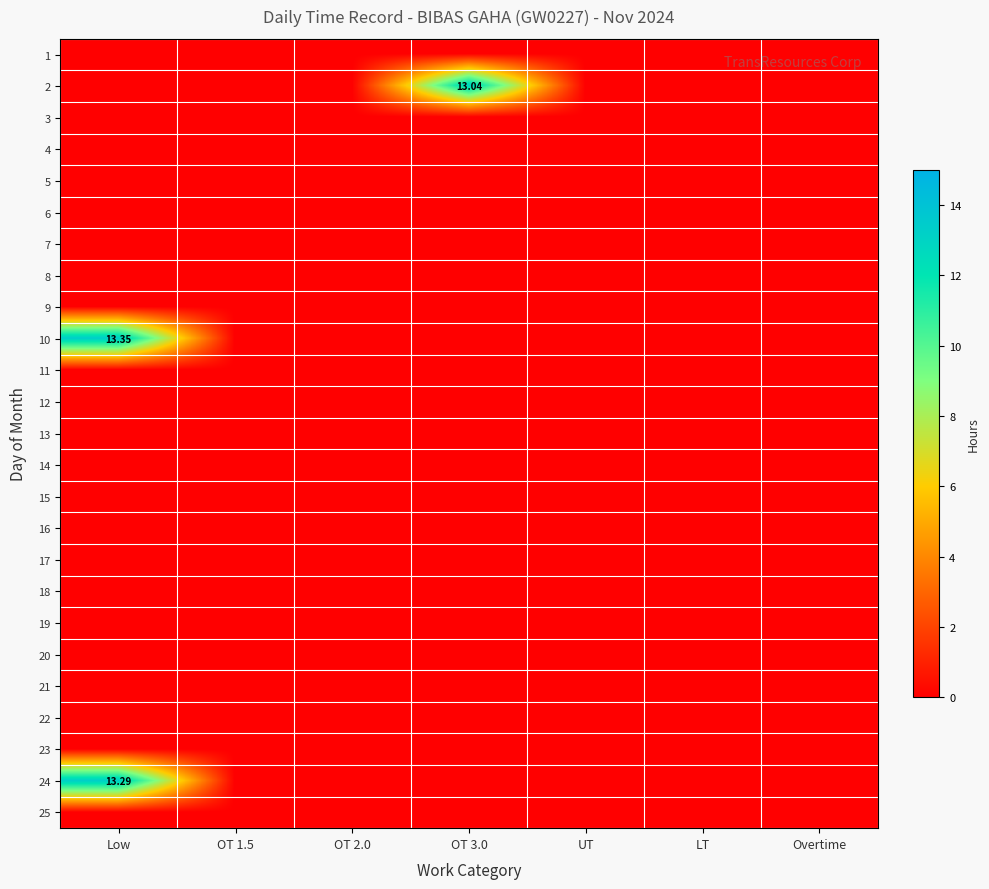

What is the spread (max minus min) of values at Low?

13.3